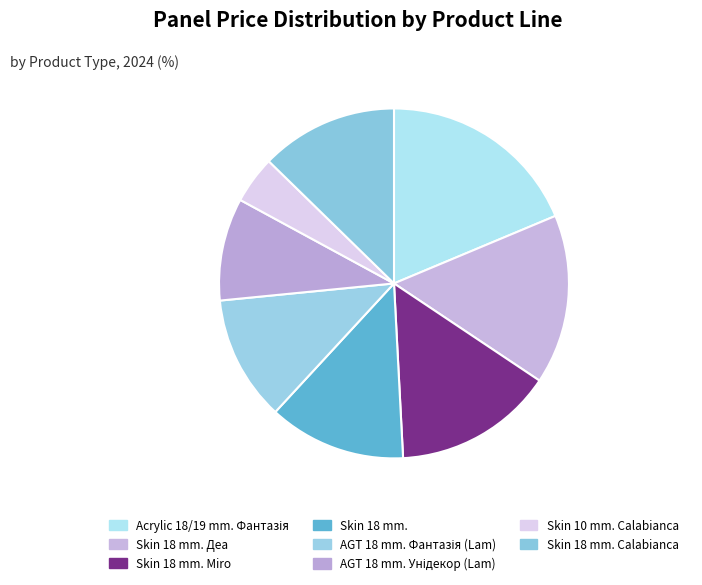

True or false: Skin 18 mm. Calabianca accounts for 1% of the total.

False